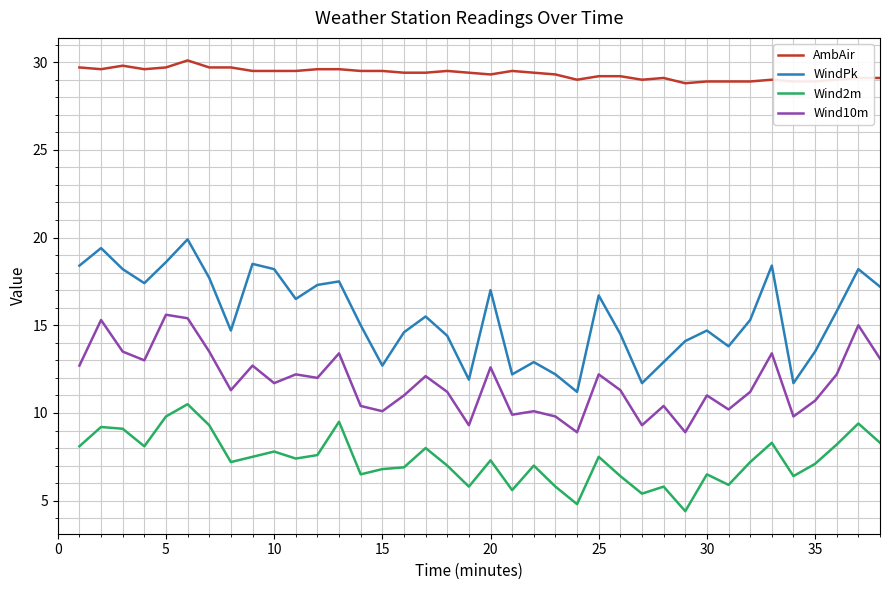

Which series has the widest spread of values?

WindPk